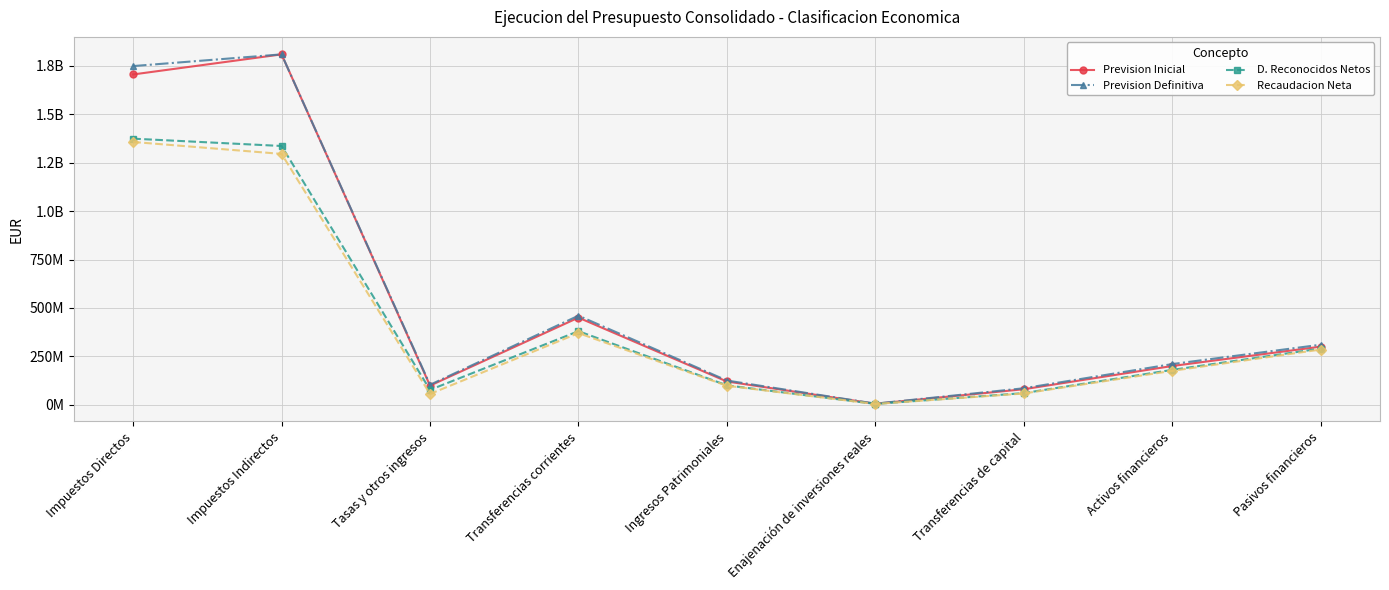

Reading left to right, what are all the values shown in this chart?

Prevision Inicial: 1706362370.0	1810086140.0	98629524.0	450000000.0	120000000.0	5000000.0	80000000.0	200000000.0	300000000.0
Prevision Definitiva: 1749636252.0	1810086140.0	102997737.6	460000000.0	125000000.0	5500000.0	85000000.0	210000000.0	310000000.0
D. Reconocidos Netos: 1374585097.0	1336745047.0	76677467.5	380000000.0	100000000.0	4000000.0	60000000.0	180000000.0	290000000.0
Recaudacion Neta: 1357562021.5	1295778884.5	55557377.4	370000000.0	98000000.0	3800000.0	58000000.0	175000000.0	285000000.0